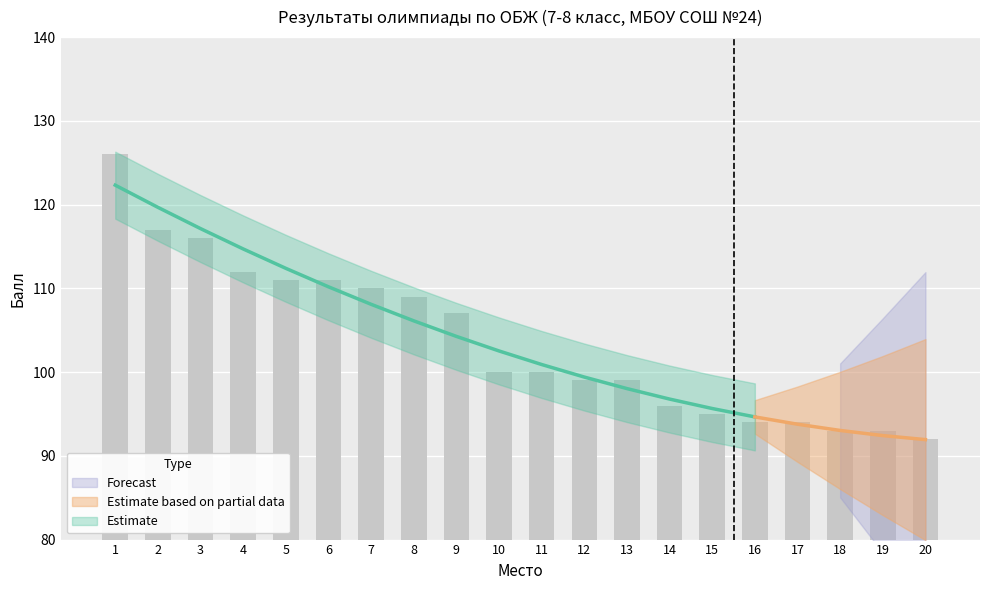

What is the difference between the values at 11 and 12?

1